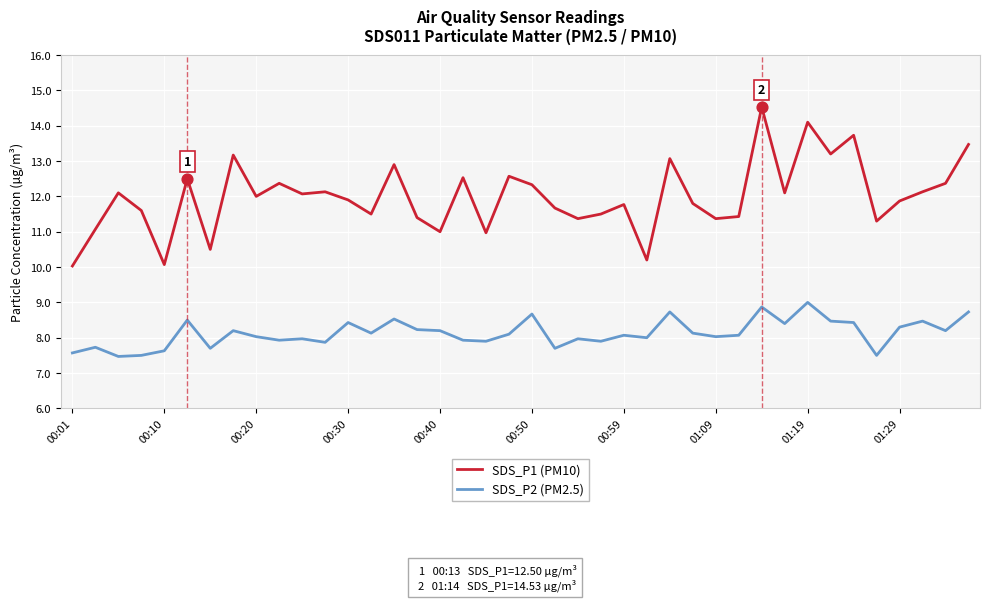

Which series has the largest total across all categories?

SDS_P1 (PM10)